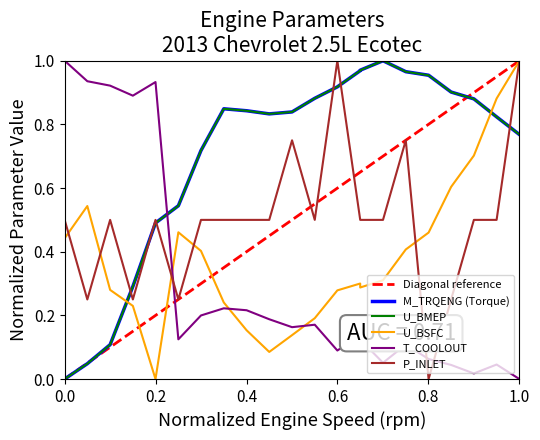

Is it true that P_INLET equals 0.5 at 0.0?

True